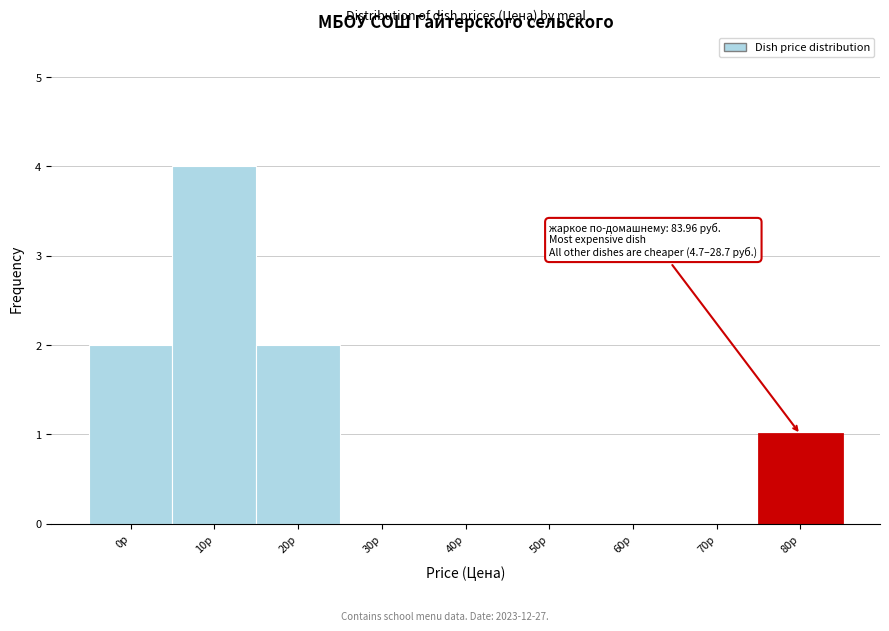

Reading left to right, extract all data points from this chart.

0р=2	10р=4	20р=2	30р=0	40р=0	50р=0	60р=0	70р=0	80р=1